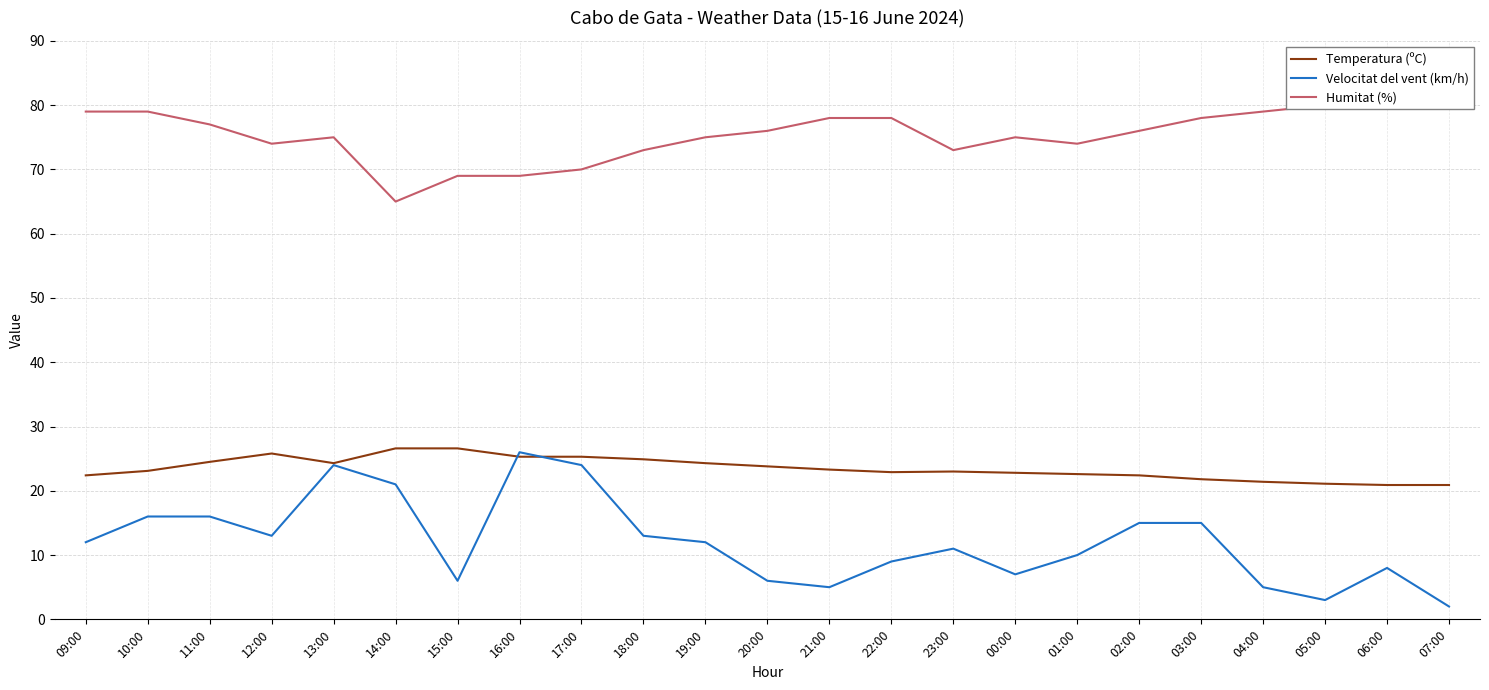

What is the smallest value displayed?

2.0